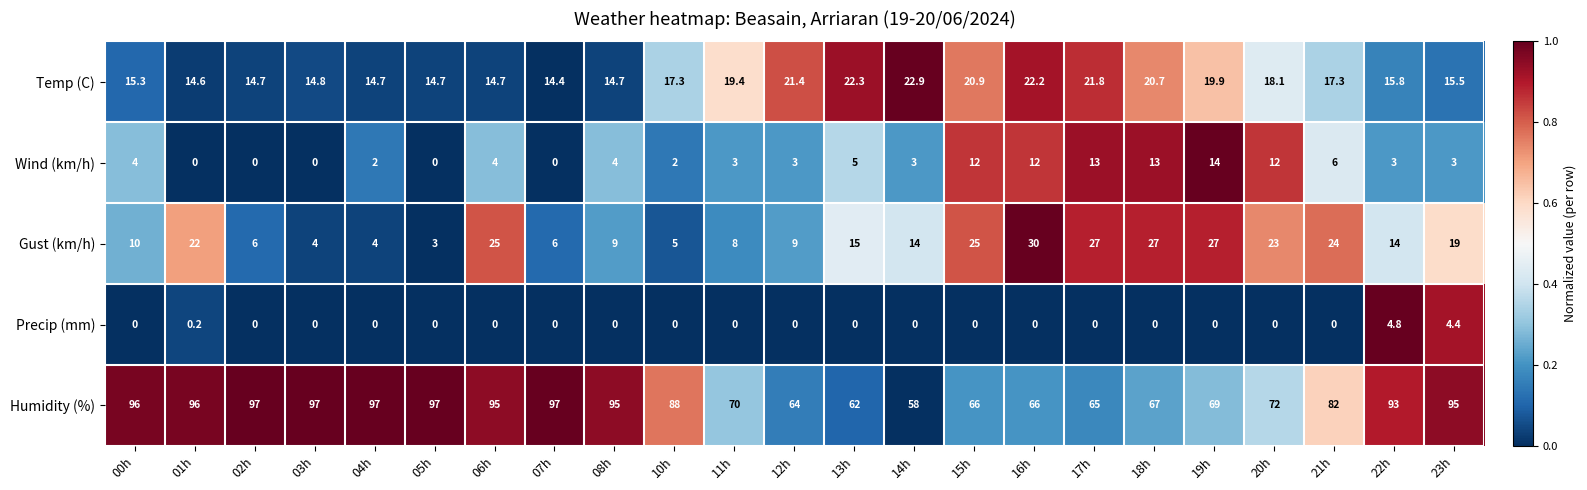

Which series has the widest spread of values?

Humidity (%)